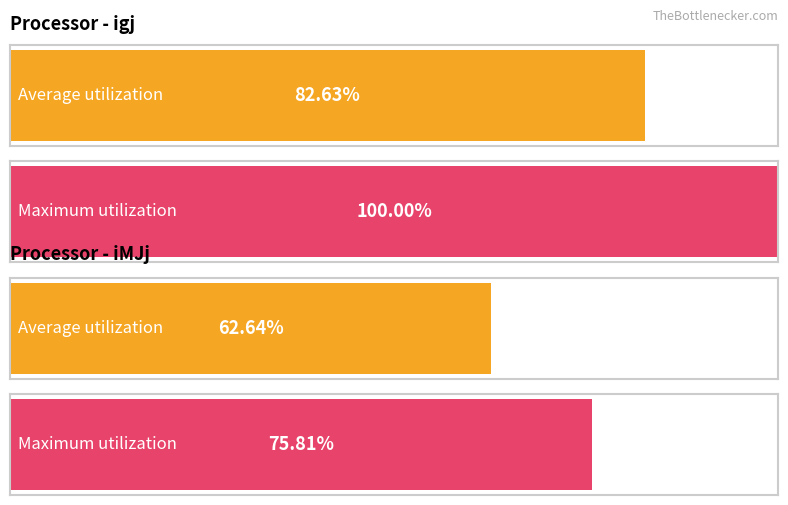

What are all the series names shown in the legend?

Average utilization, Maximum utilization